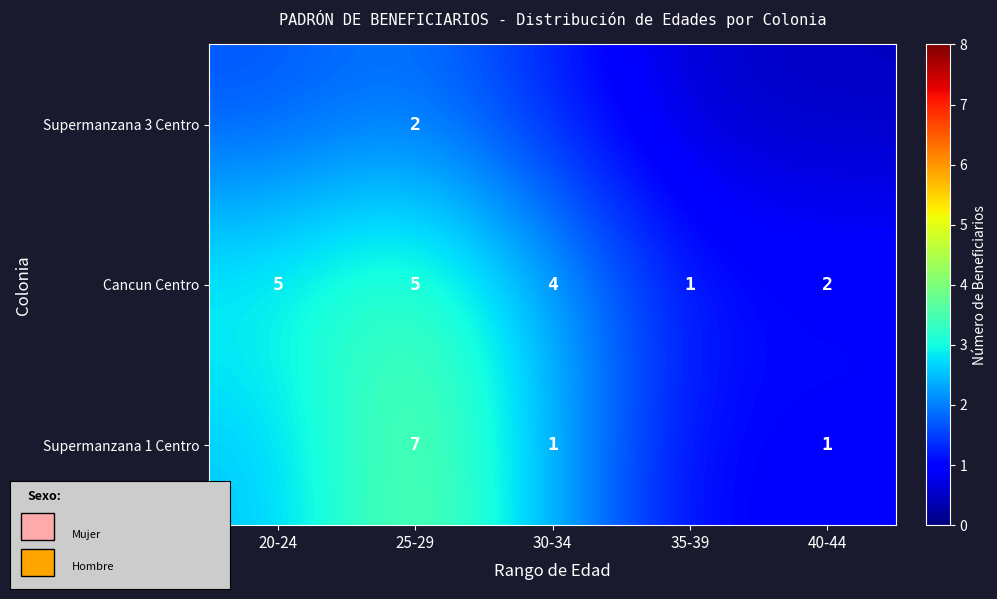

At which label does Supermanzana 3 Centro first exceed 1?

20-24